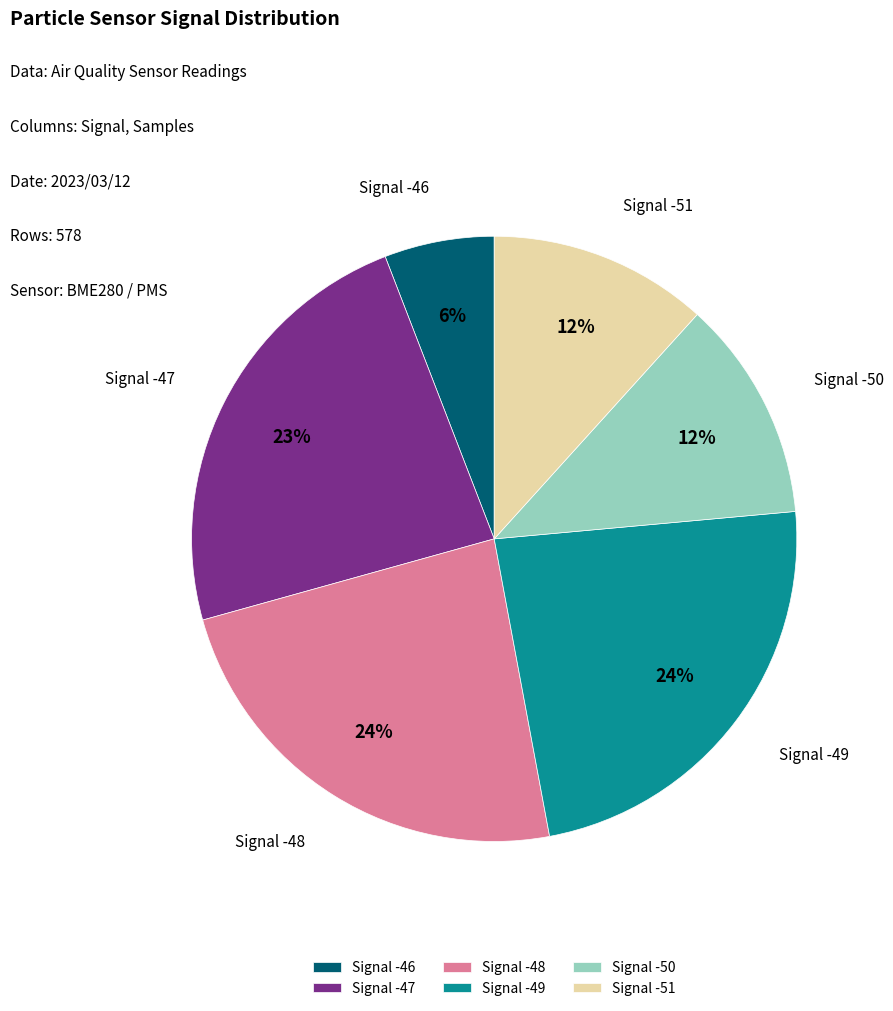

To the nearest percent, what is the difference between the largest and smallest slice percentages?

18%